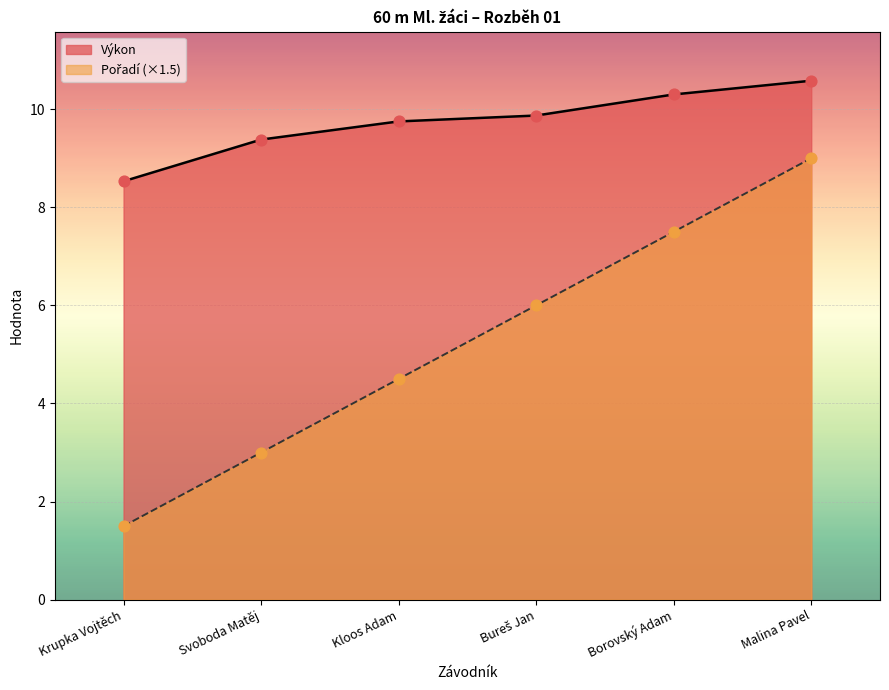

At which category is the sum across all series the highest?

Malina Pavel